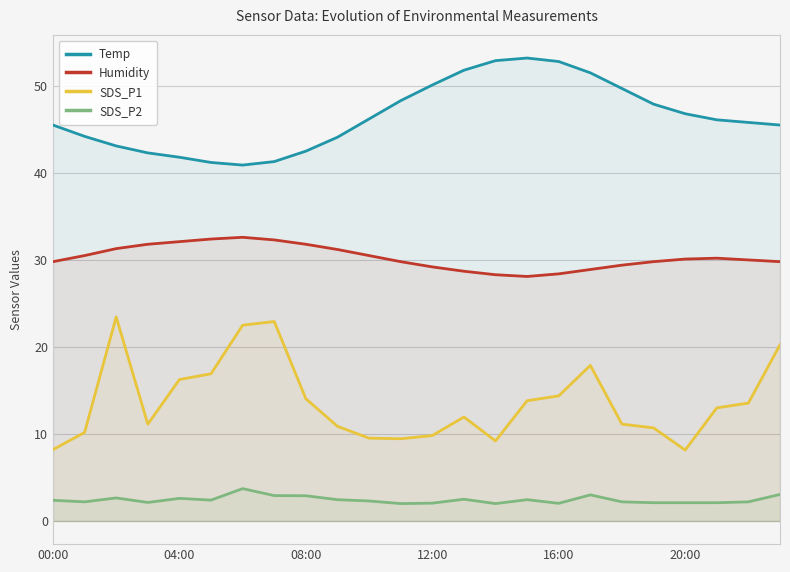

Which series has the widest spread of values?

SDS_P1